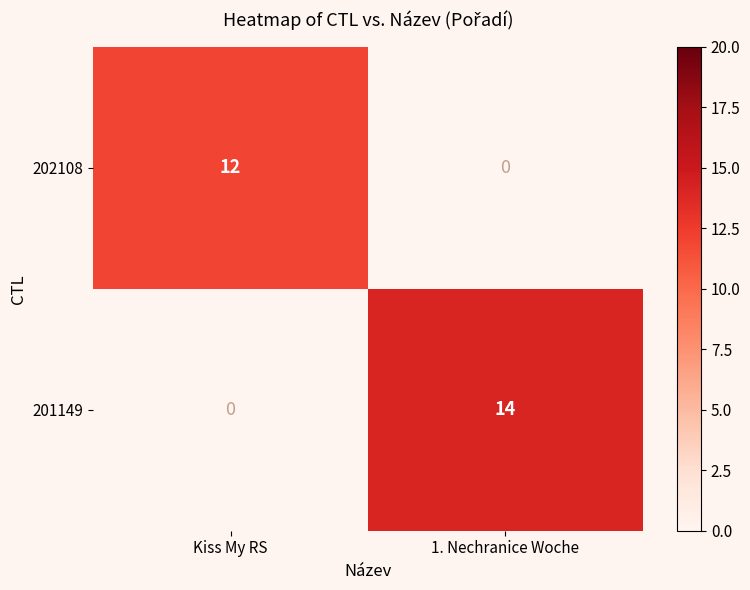

At 1. Nechranice Woche, list the series in order from smallest to largest.

202108, 201149